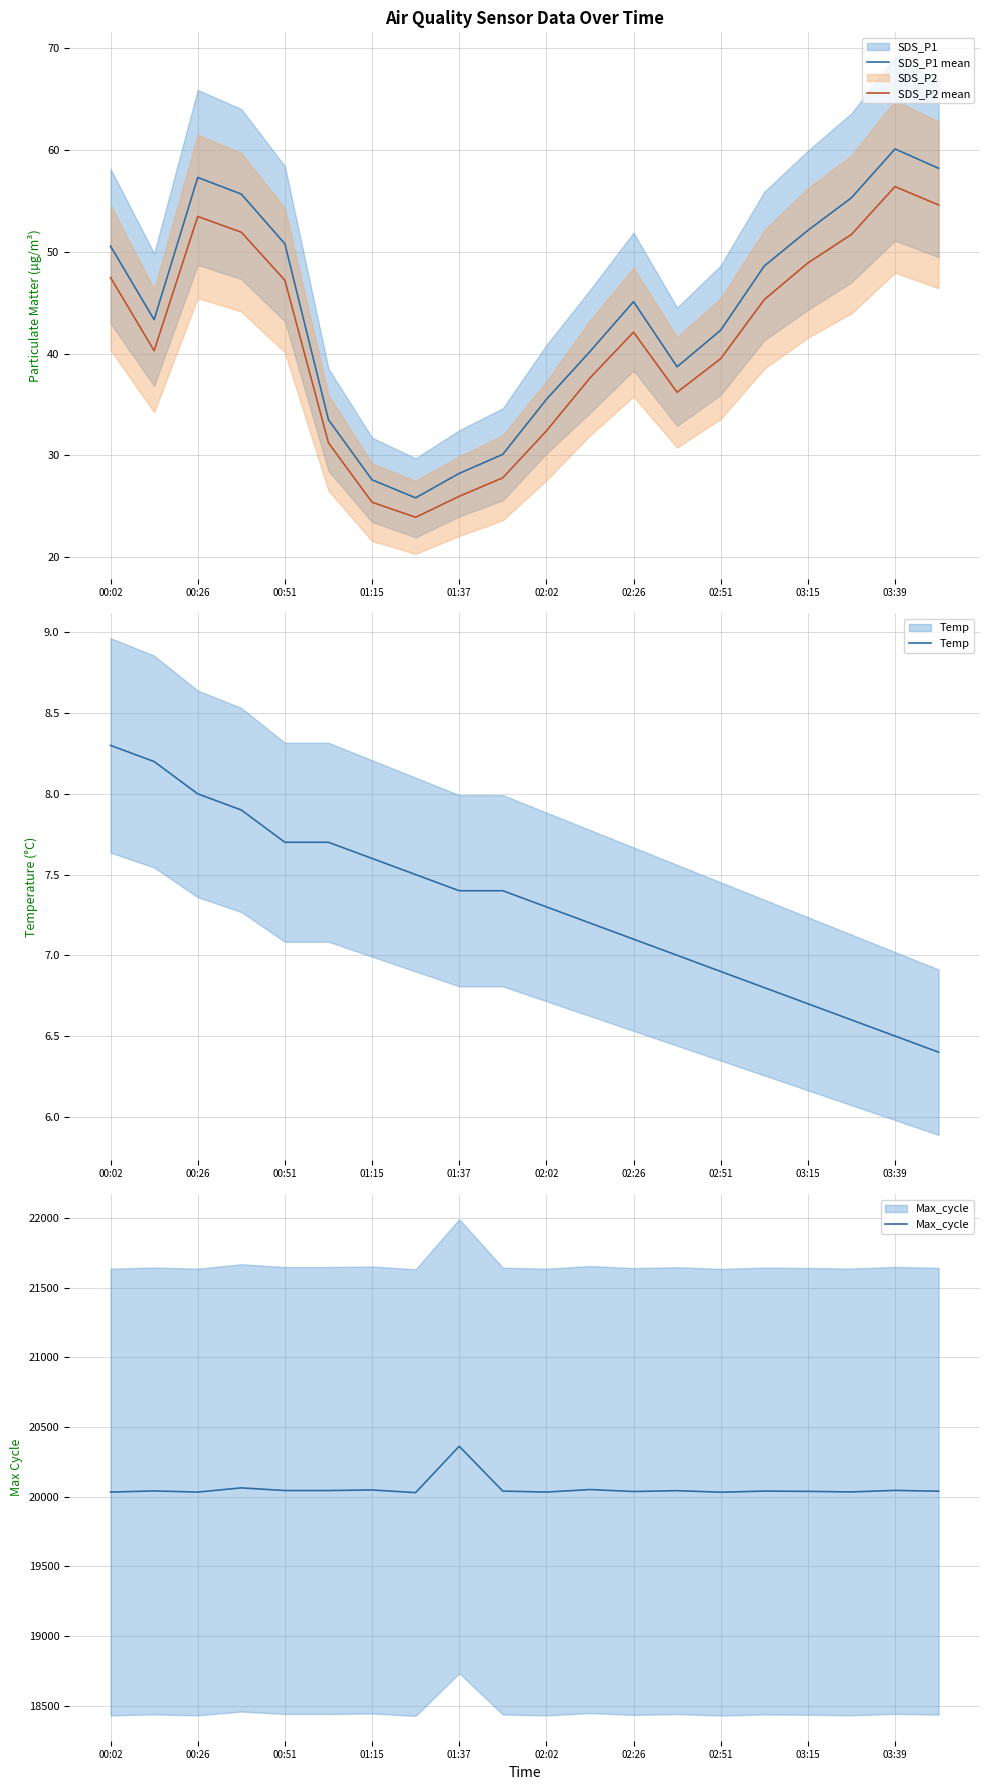

What is the sum of all SDS_P2 mean values?

819.4